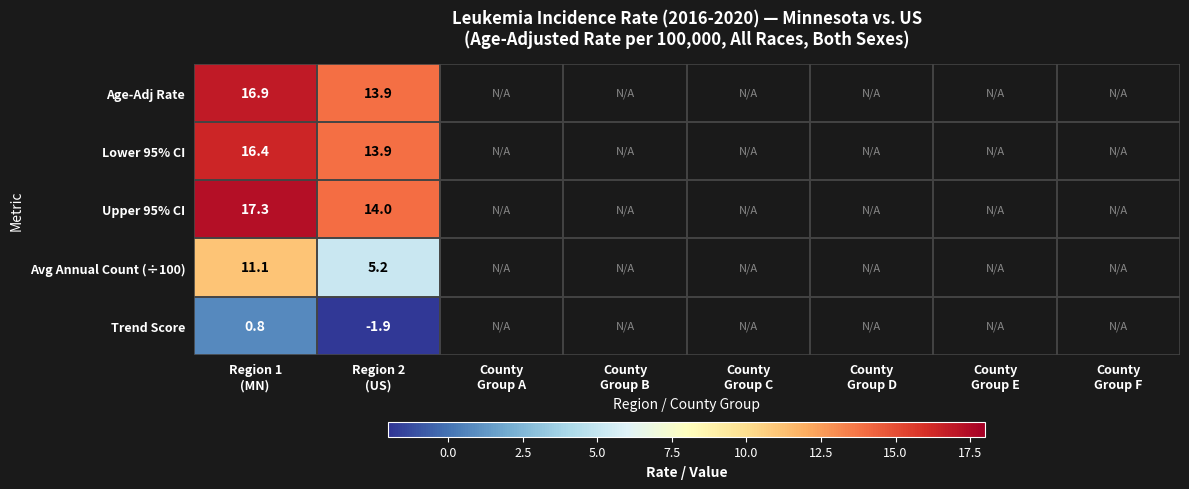

Rank the series by their maximum value, from highest to lowest.

Upper 95% CI, Age-Adj Rate, Lower 95% CI, Avg Annual Count (÷100), Trend Score